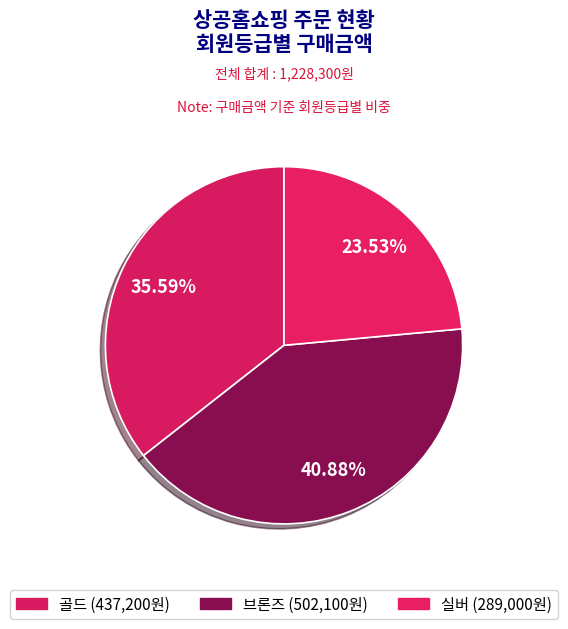

Count the number of slices in the pie.

3